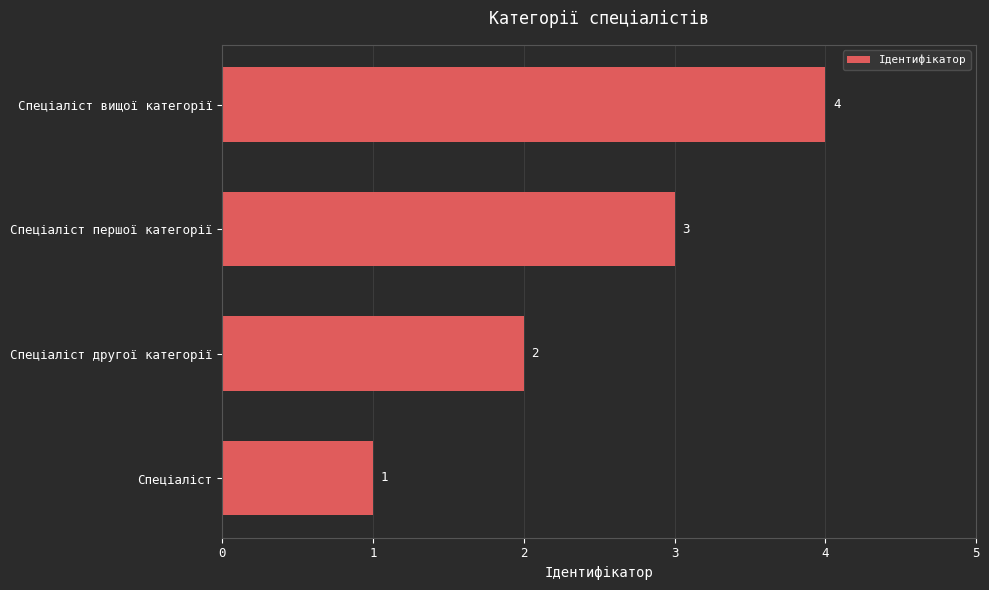

At which label is the value closest to 2?

Спеціаліст другої категорії